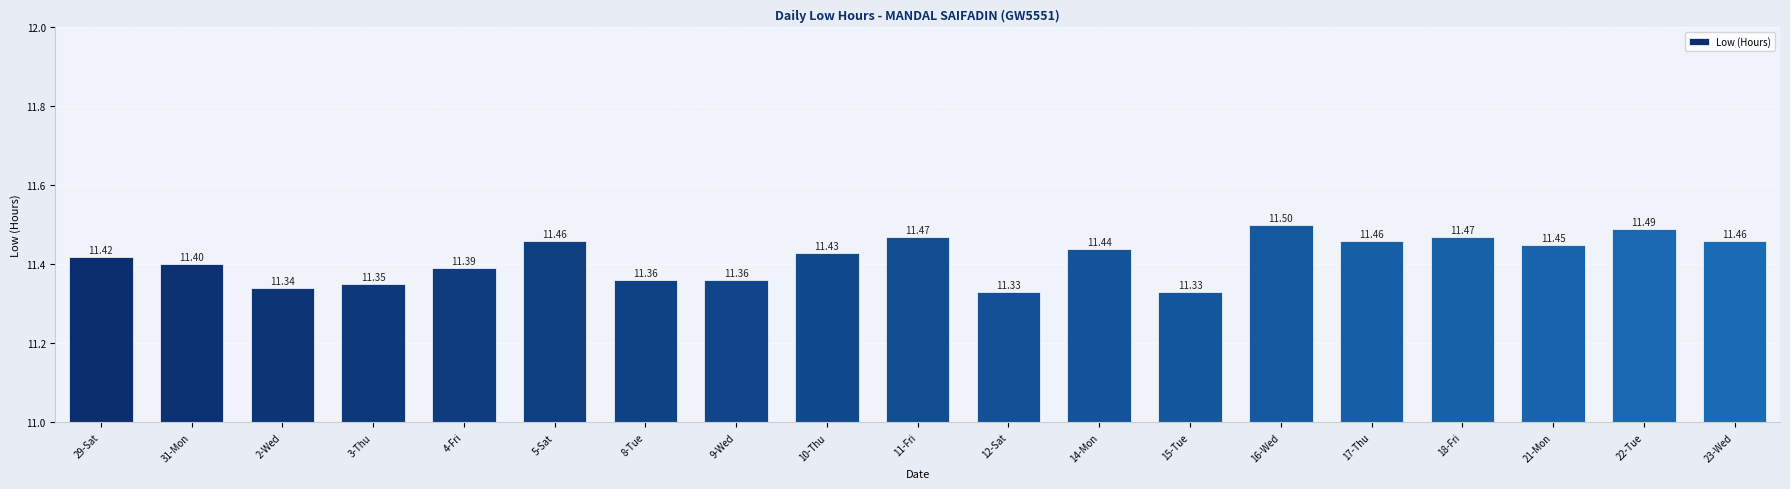

The value at 16-Wed is 11.5. True or false?

True